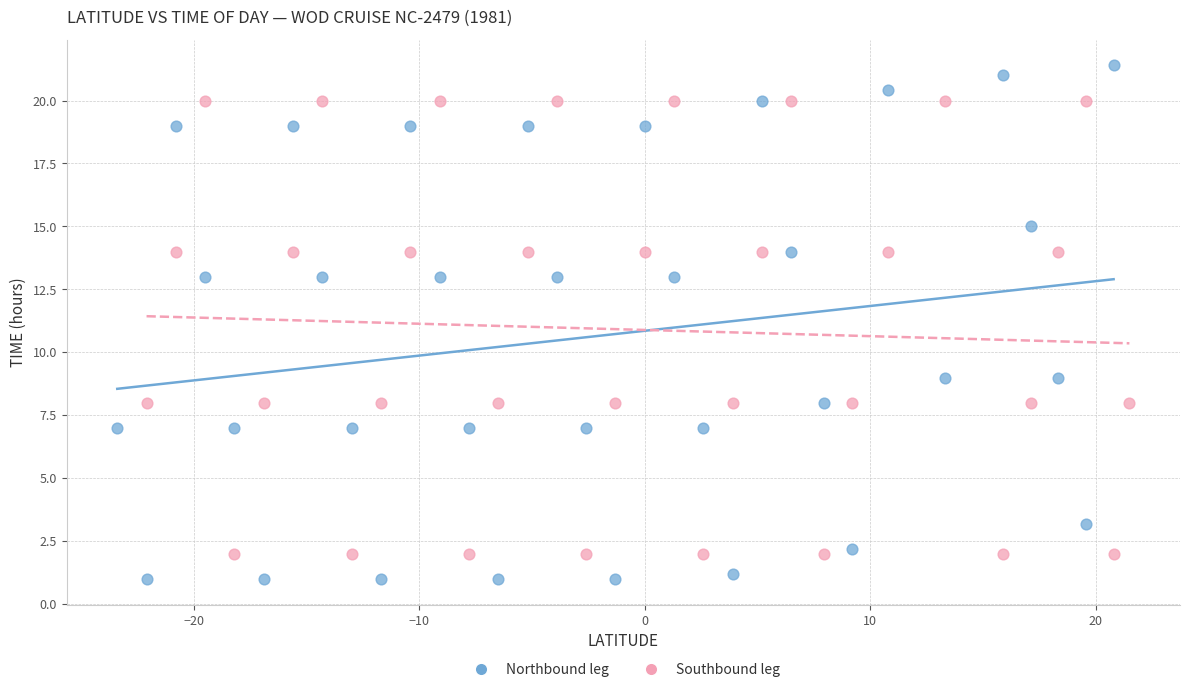

What are all the series names shown in the legend?

Northbound leg, Southbound leg